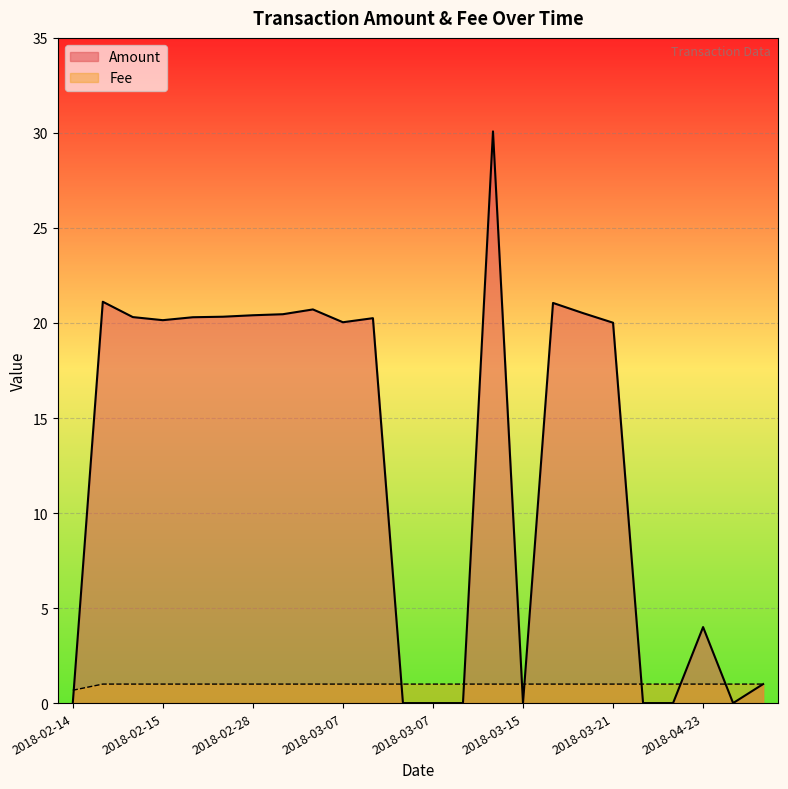

Which series has the largest total across all categories?

Amount